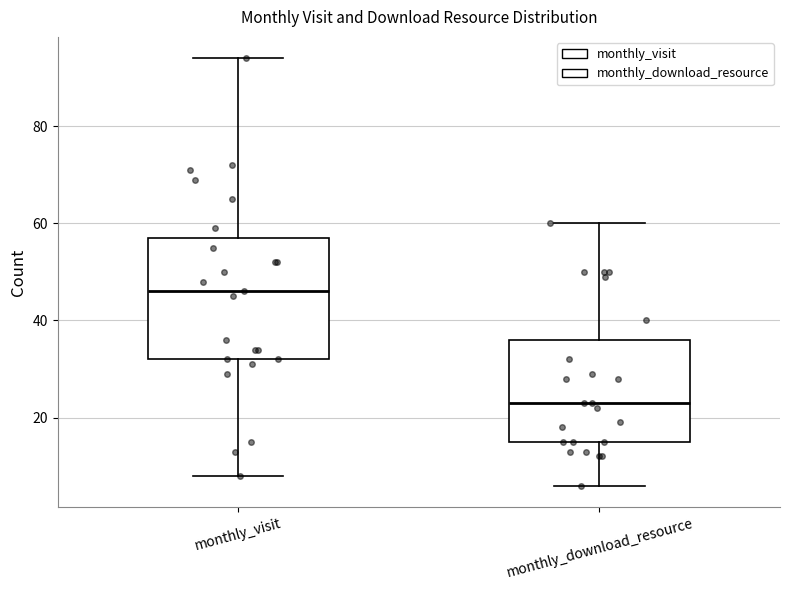

Reading left to right, transcribe this box plot: for each box, give where its median line is, the range the box spans, and where its two whiskers end, as read against the y-axis. The values are not printed on the chart, so give them approximately, as read against the axis.

monthly_visit: median 46, box 32 to 58, whiskers 8 to 94
monthly_download_resource: median 24, box 16 to 36, whiskers 6 to 60